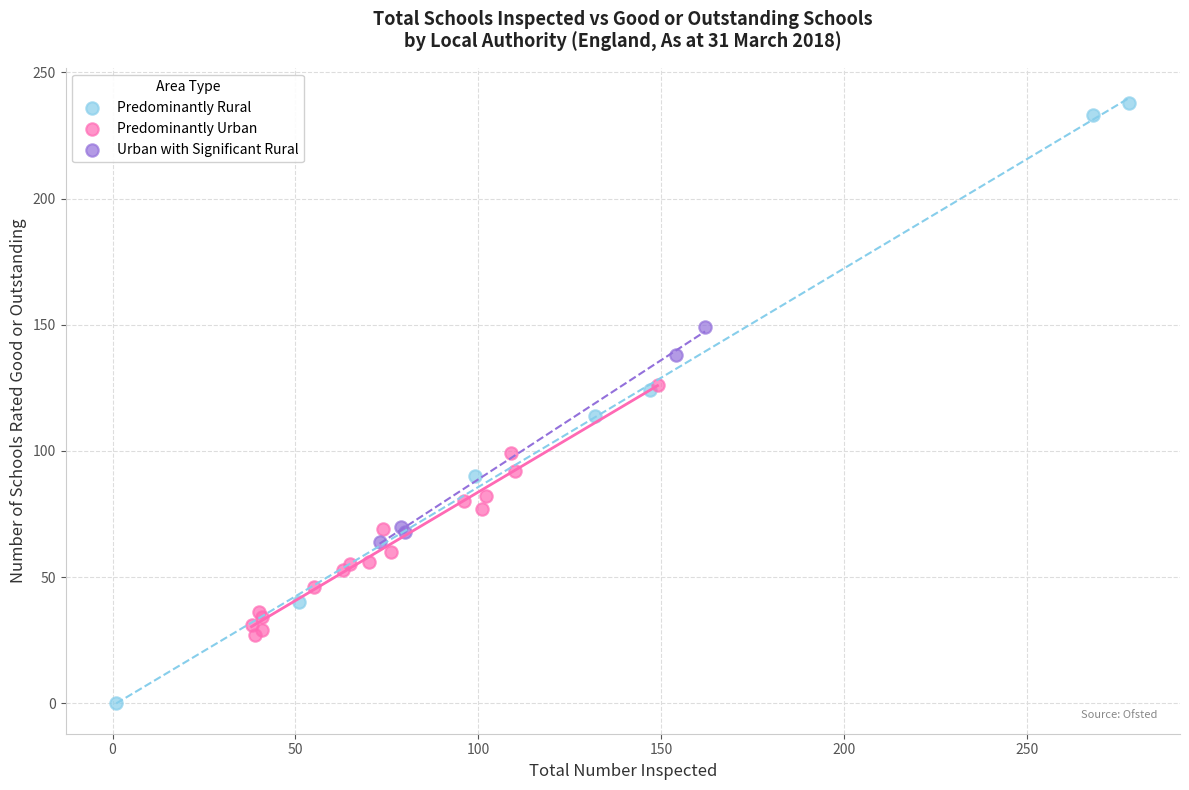

Which series has the widest spread of Y values?

Predominantly Rural